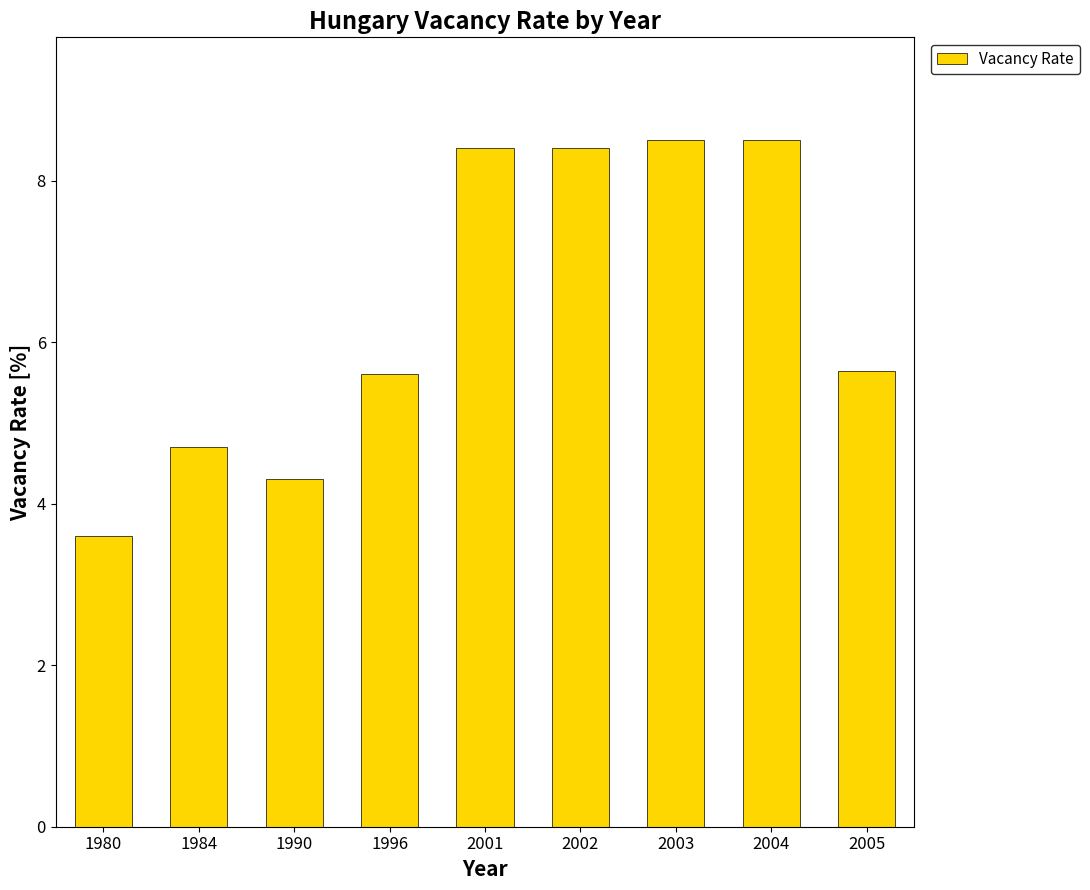

What is the sum of all values?

57.6